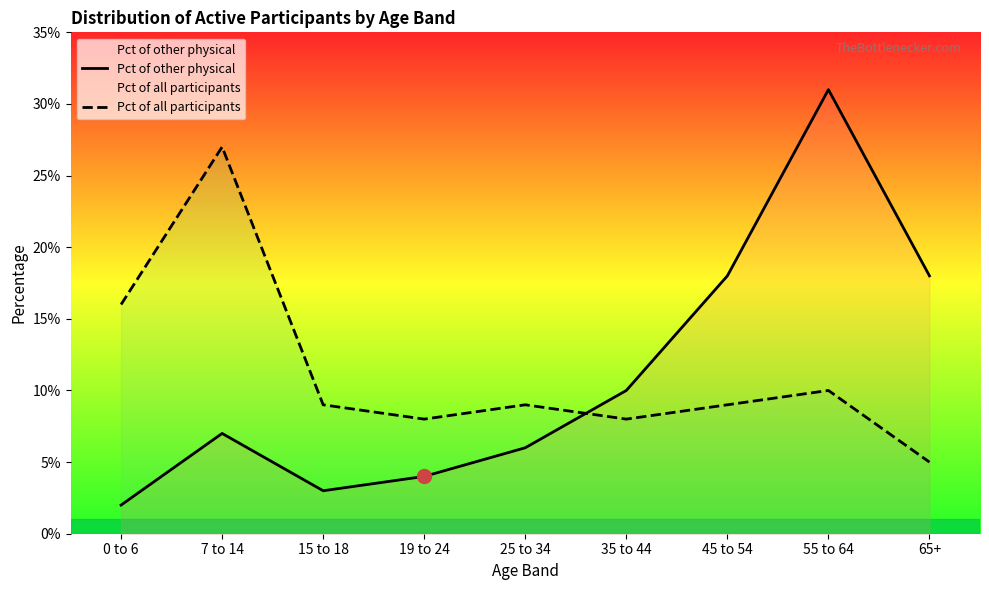

What is the difference between the second highest and minimum values in the Pct of all participants series?

0.1